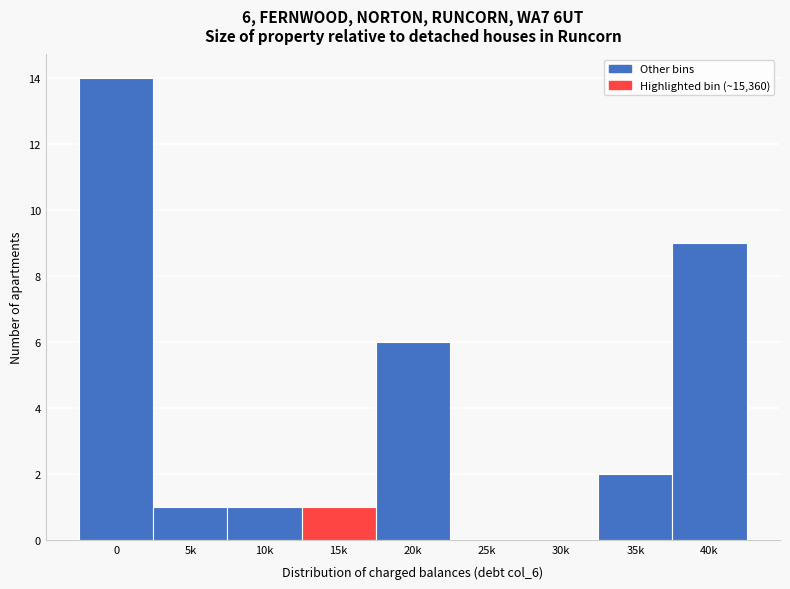

Reading right to left, list all the values displayed in this chart.

40k=9	35k=2	30k=0	25k=0	20k=6	15k=1	10k=1	5k=1	0=14